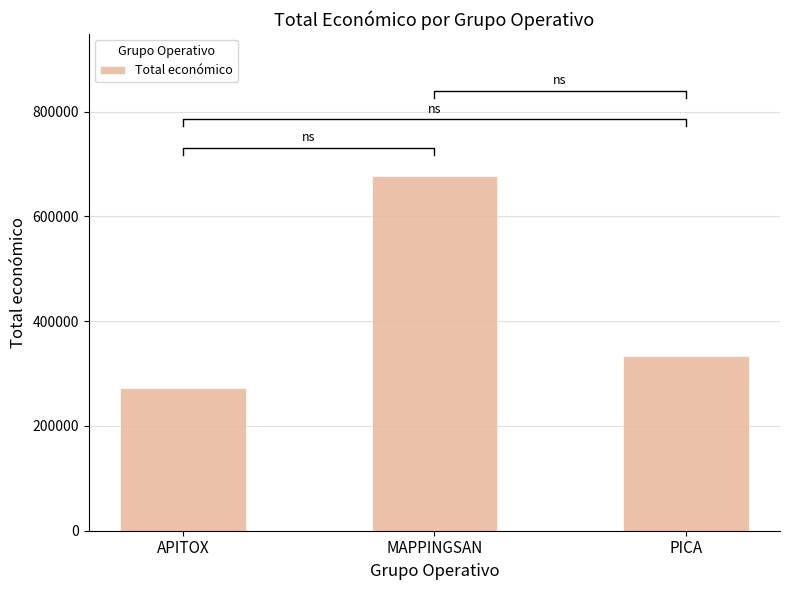

Between APITOX and MAPPINGSAN, which is larger?

MAPPINGSAN